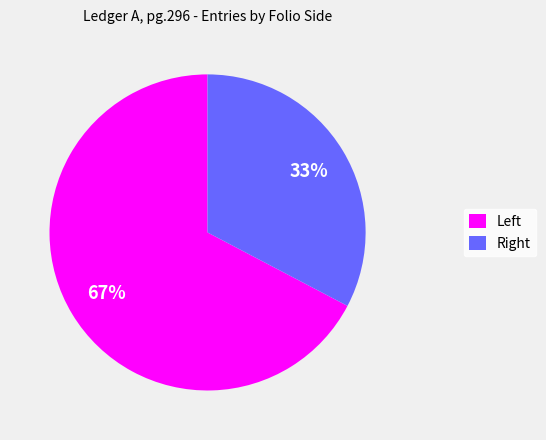

How many segments does this pie chart have?

2